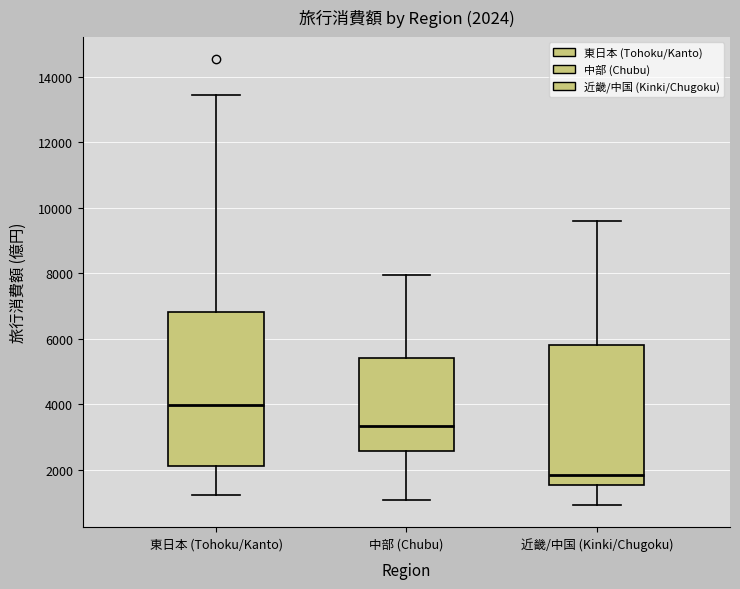

Which box's median line is the lowest?

近畿/中国 (Kinki/Chugoku)